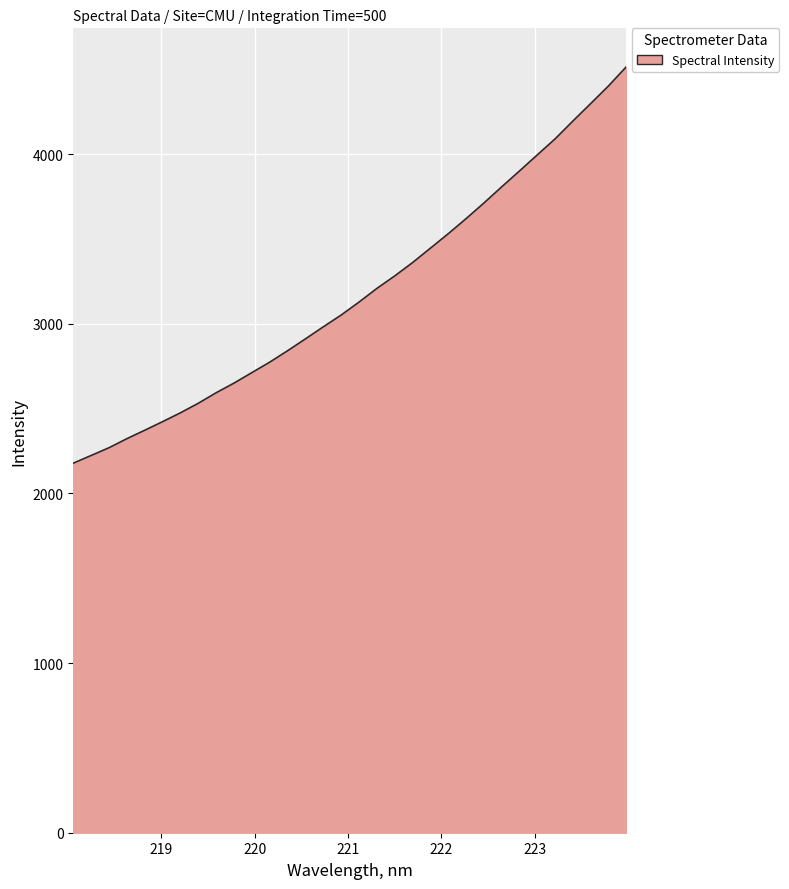

What is the maximum value shown in the chart?

4515.8